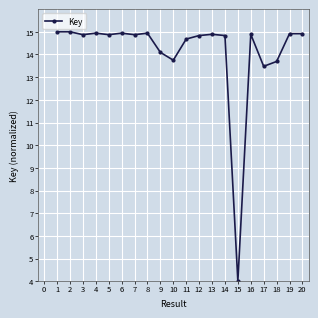

Where is the data nearest to the value 9?

17